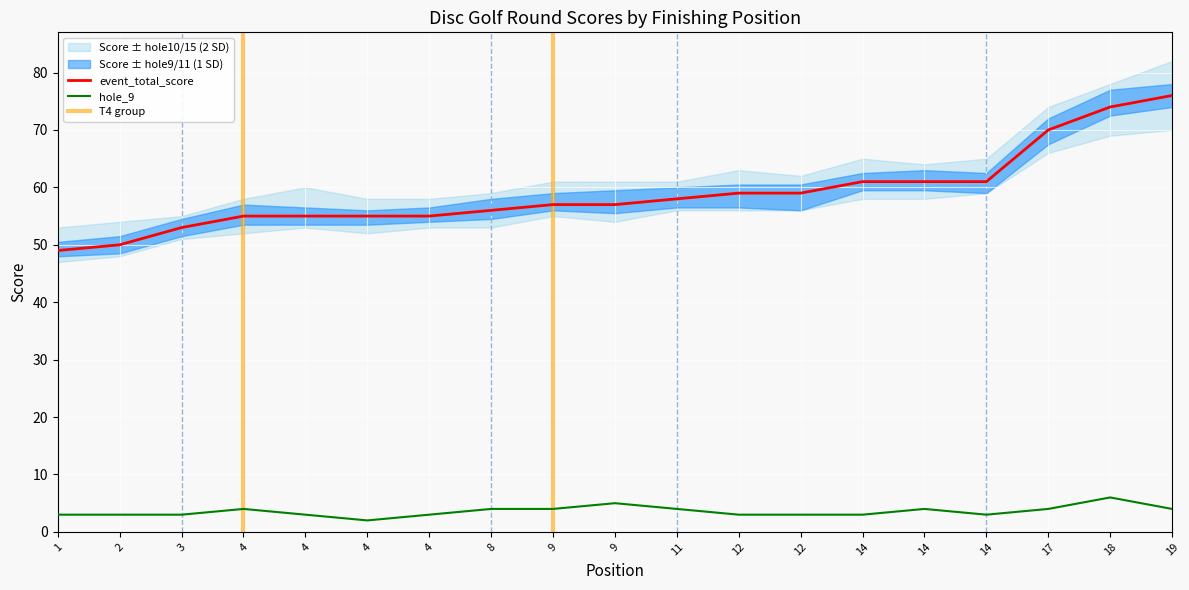

In hole_9, how many points are higher than both neighbors (excluding endpoints)?

4